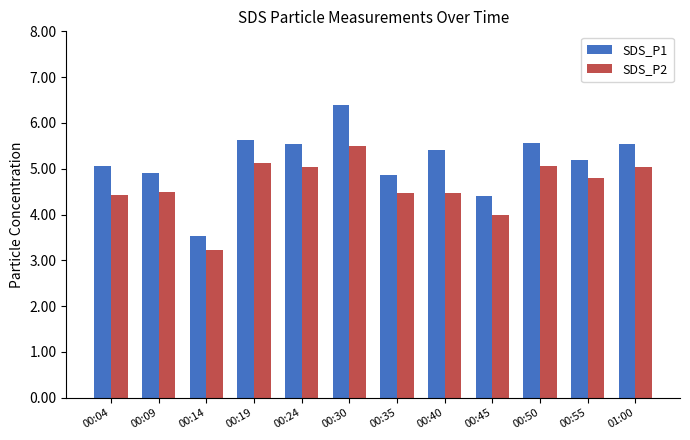

Rank the series by their maximum value, from lowest to highest.

SDS_P2, SDS_P1